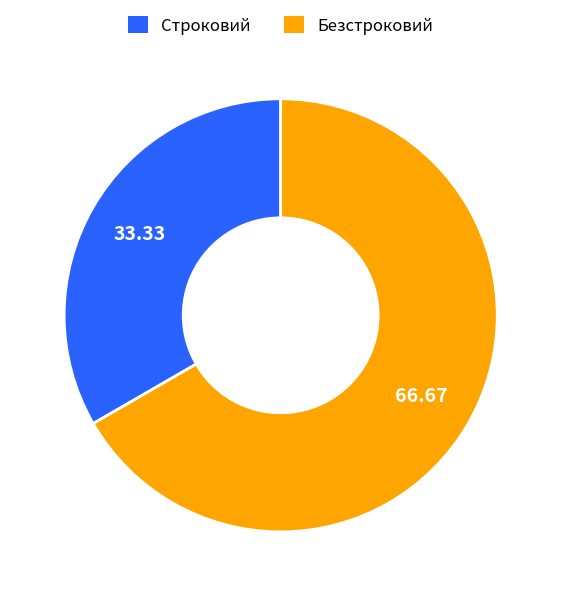

Rank the categories by value from highest to lowest.

Безстроковий, Строковий